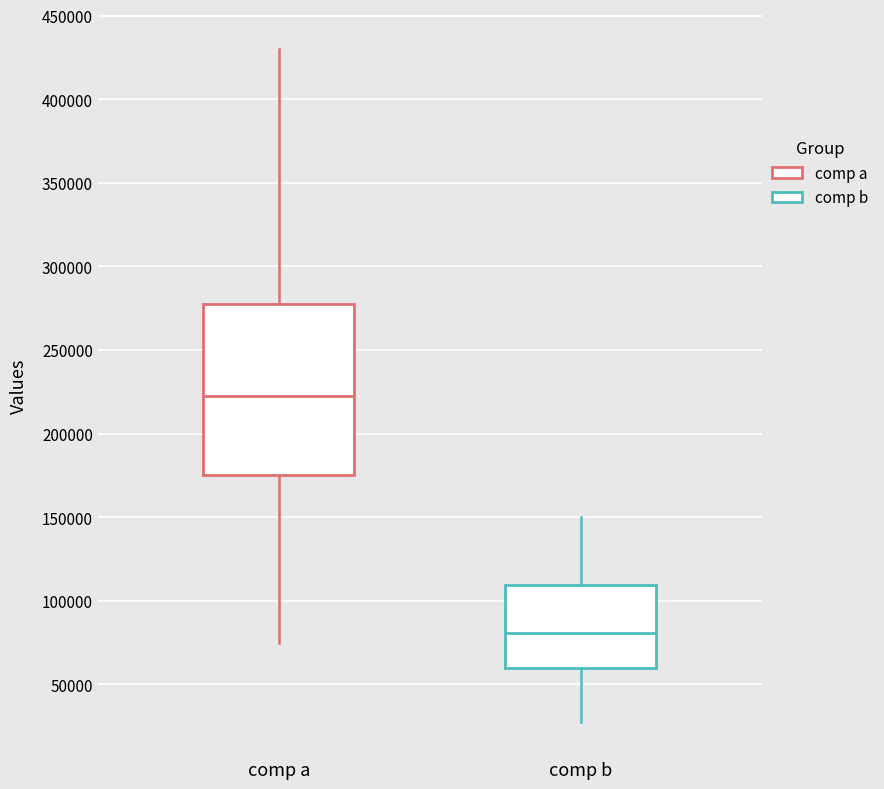

Which box has the highest median line?

comp a